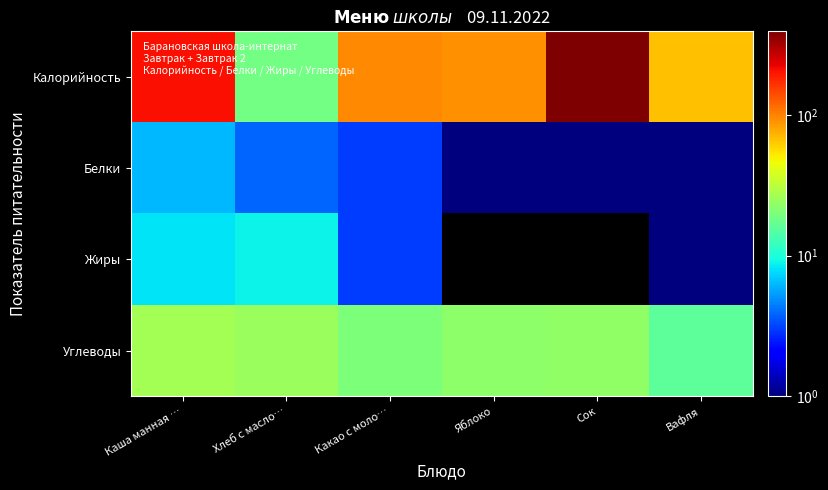

Between Сок and Каша манная …, which is larger?

Сок